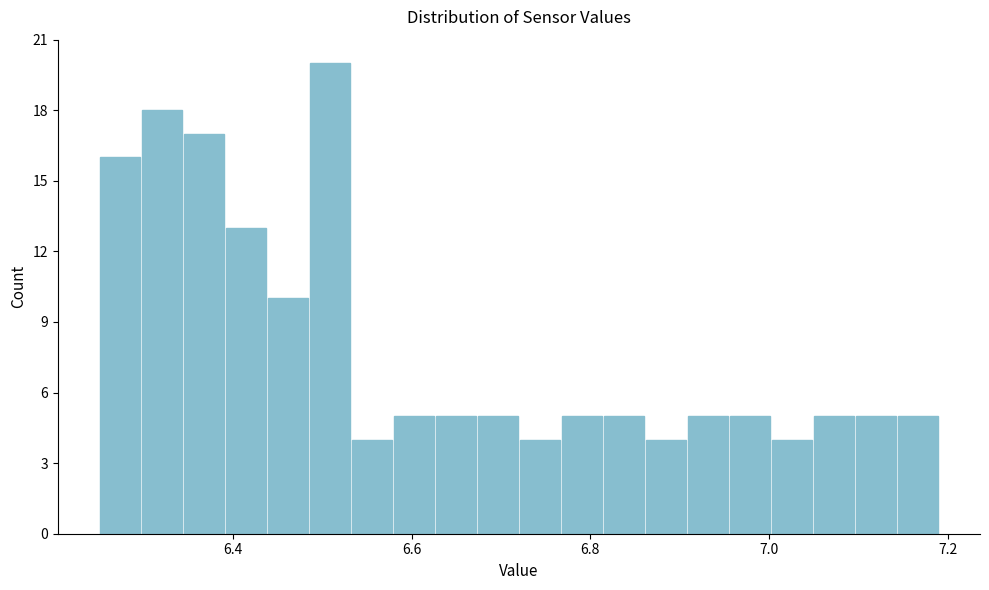

Around what value on the x-axis is the tallest bar? Give the approximate position of its centre, as read against the axis.

6.50